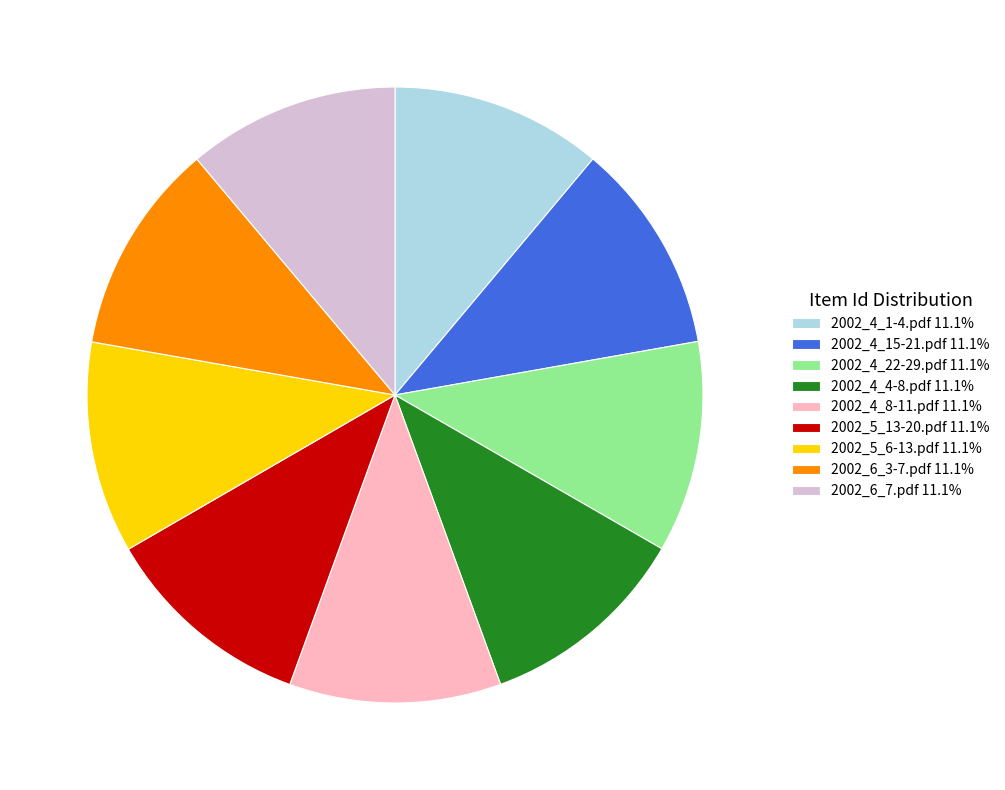

Do 2002_5_13-20.pdf 11.1% and 2002_5_6-13.pdf 11.1% together represent more than half of the pie?

No